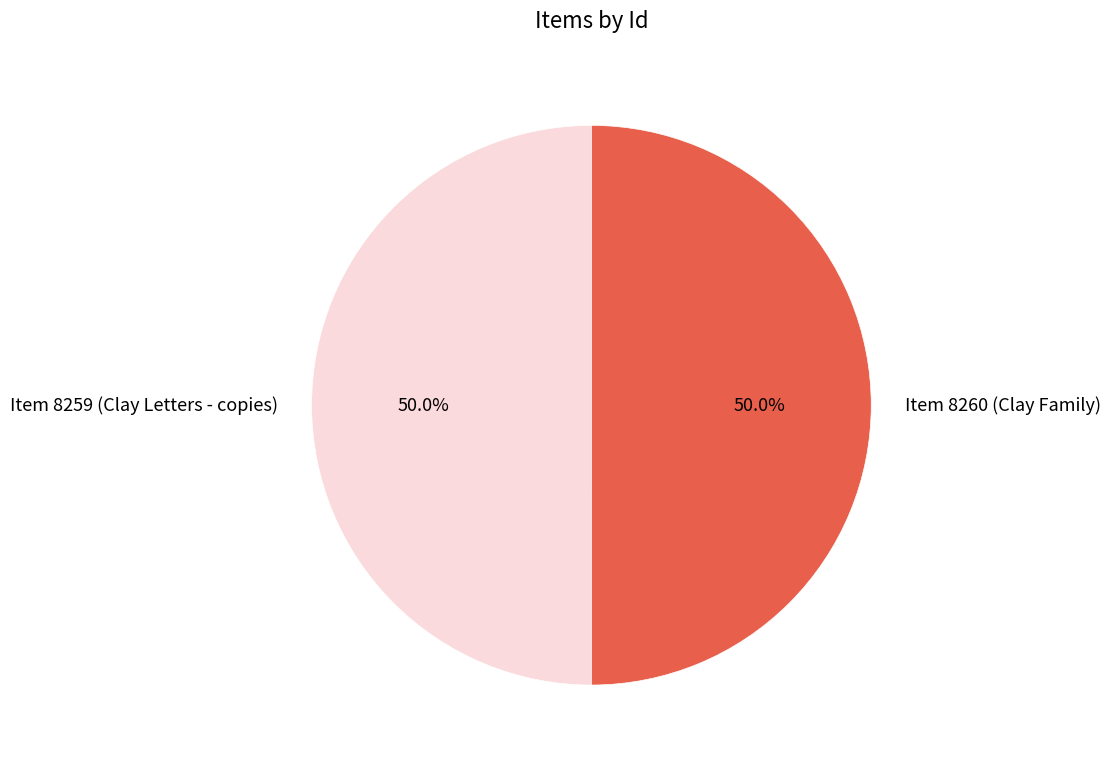

Combined, do Item 8259 (Clay Letters - copies) and Item 8260 (Clay Family) account for over 50%?

Yes